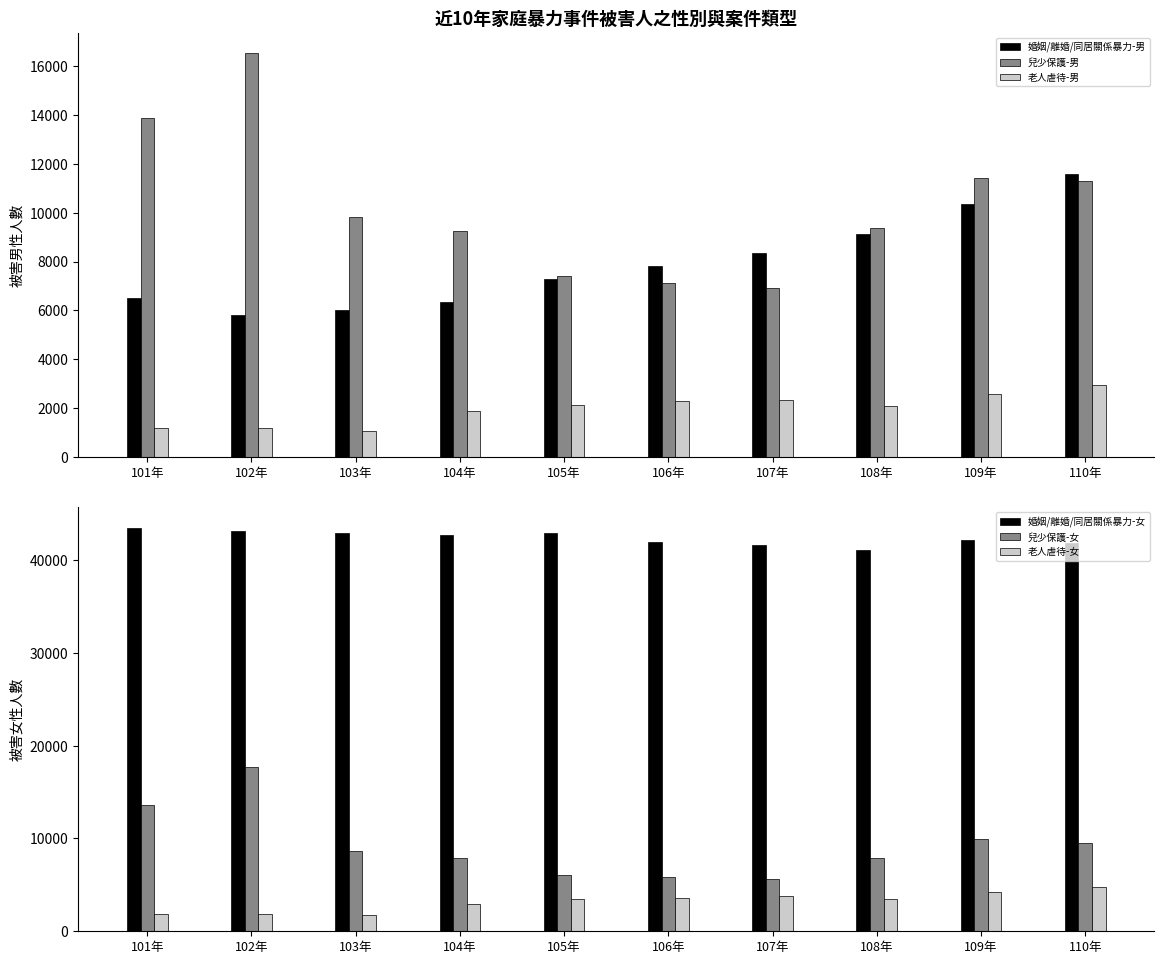

Does the chart contain stacked bars?

No